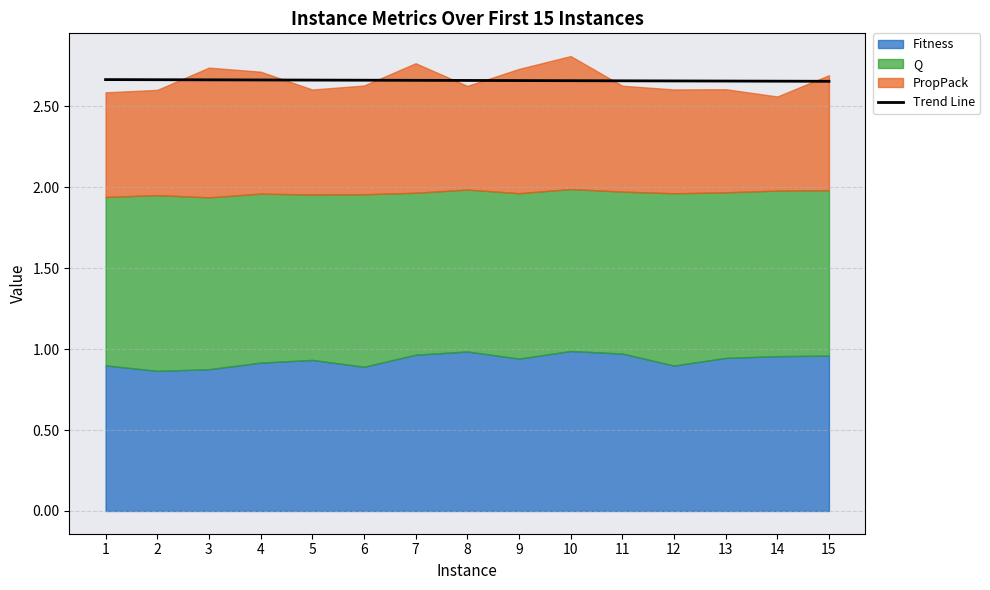

What is the value of the 7th point from the left?

2.7